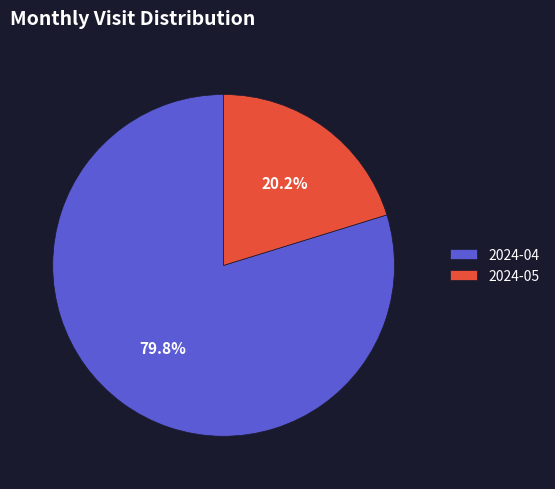

Rank the categories by value from highest to lowest.

2024-04, 2024-05